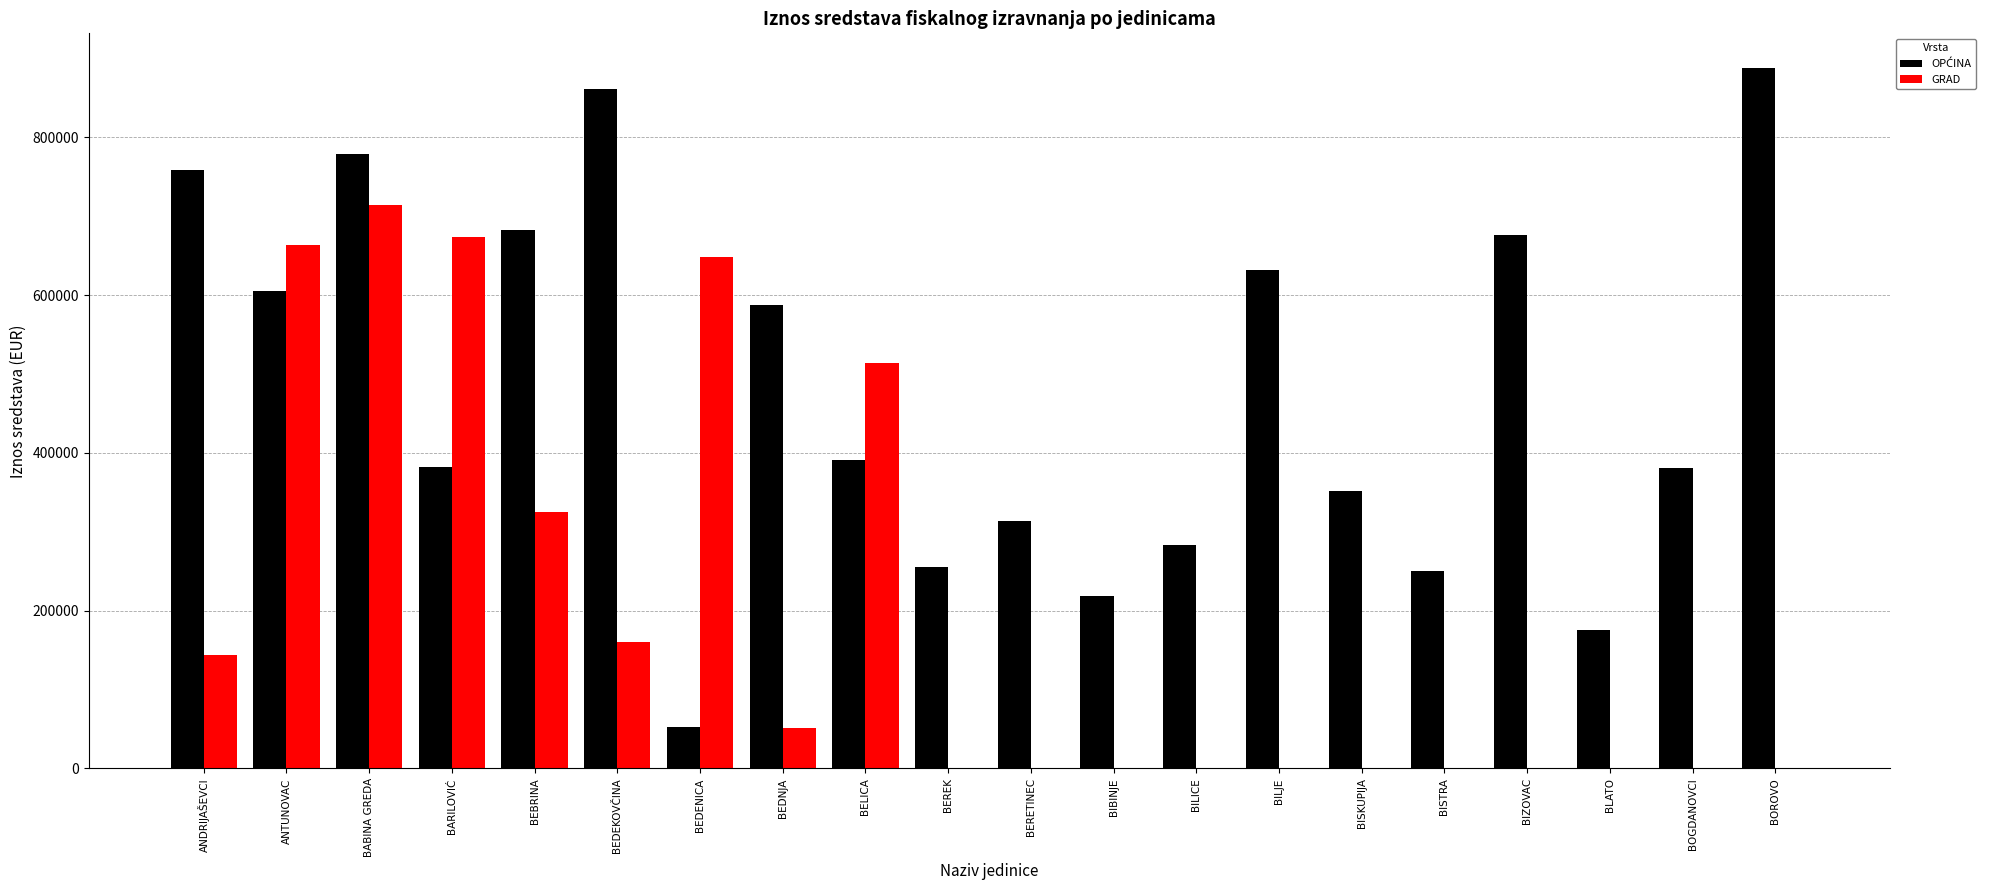

How many groups of bars are there?

20